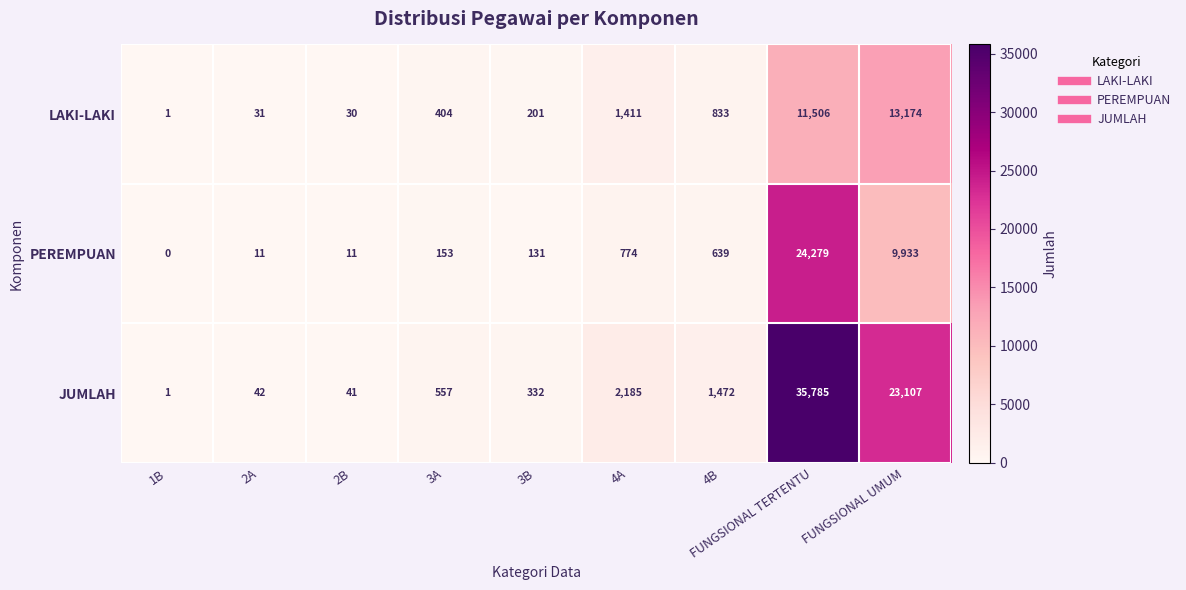

How many categories are shown in the chart?

9